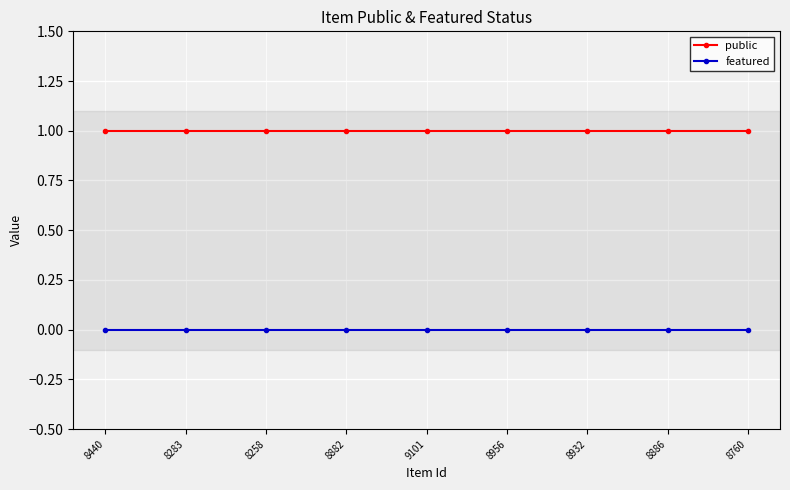

What position from the left is 8932?

7